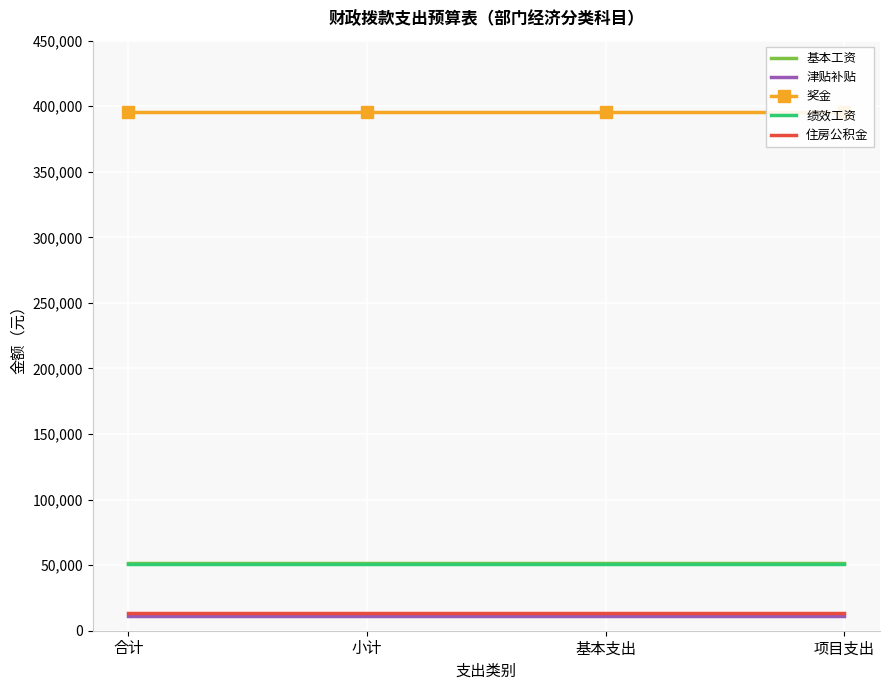

What value does the 津贴补贴 series have at 基本支出?

11592